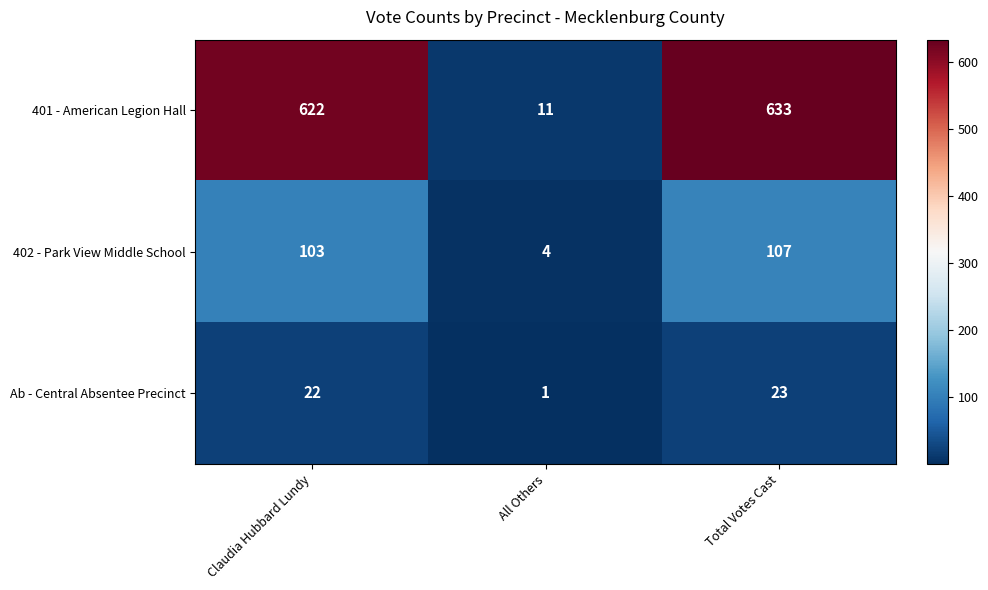

Reading right to left, transcribe all the data shown in this chart.

401 - American Legion Hall: Total Votes Cast=633	All Others=11	Claudia Hubbard Lundy=622
402 - Park View Middle School: Total Votes Cast=107	All Others=4	Claudia Hubbard Lundy=103
Ab - Central Absentee Precinct: Total Votes Cast=23	All Others=1	Claudia Hubbard Lundy=22